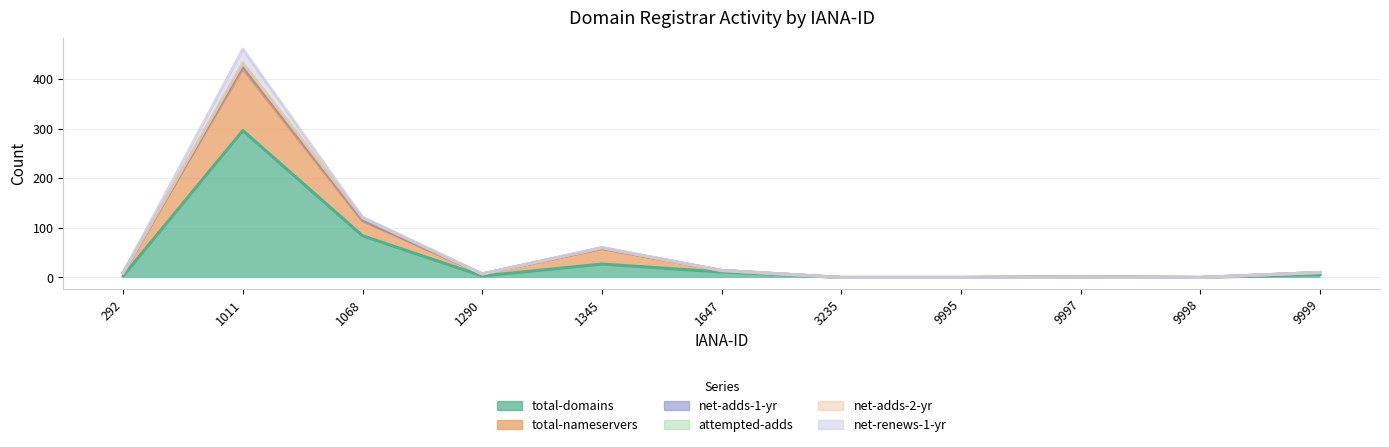

At which label does total-domains first exceed 3?

1011